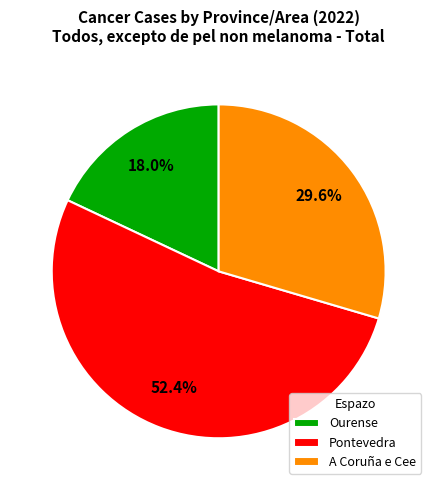

How many segments does this pie chart have?

3